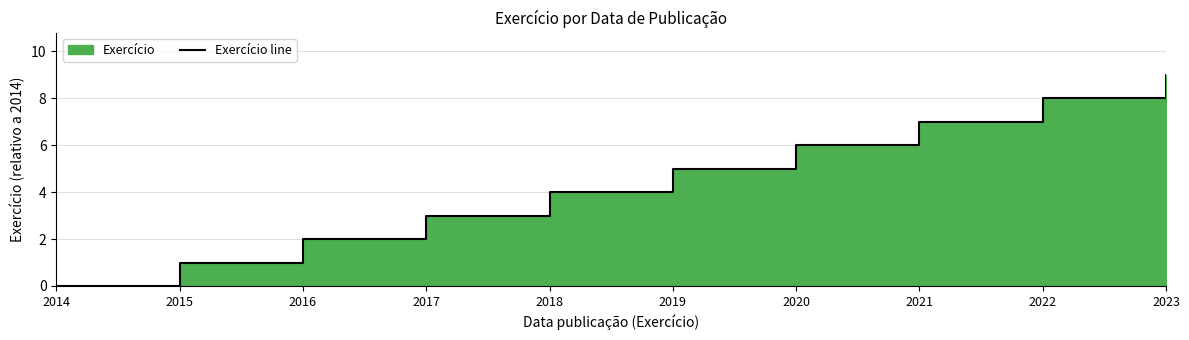

Reading right to left, transcribe all the data shown in this chart.

9	8	7	6	5	4	3	2	1	0